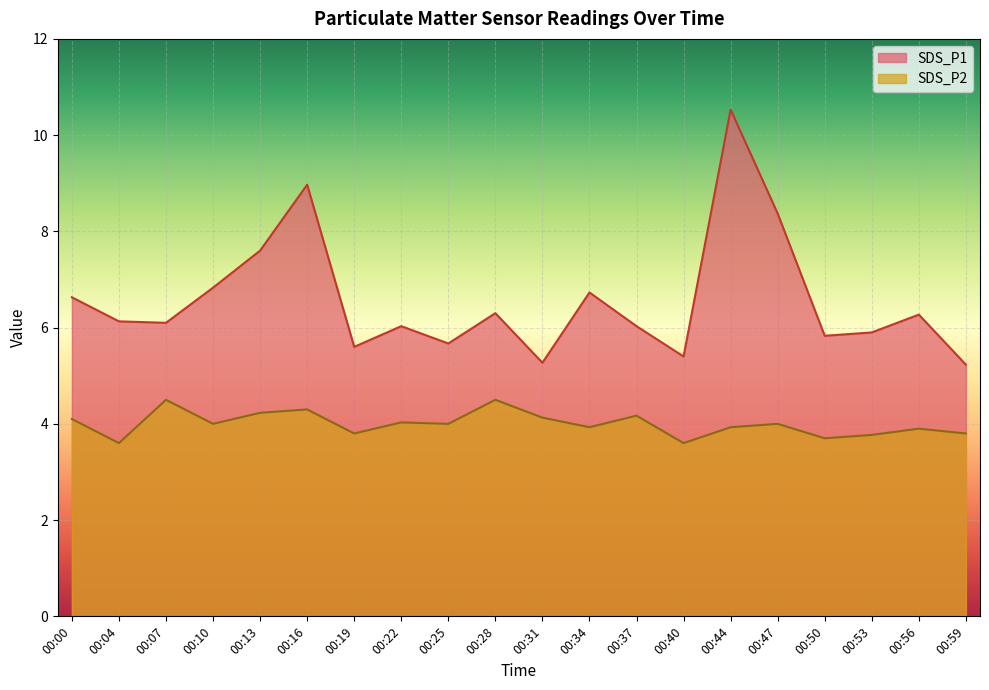

Rank the series at 00:04 from lowest to highest value.

SDS_P2, SDS_P1